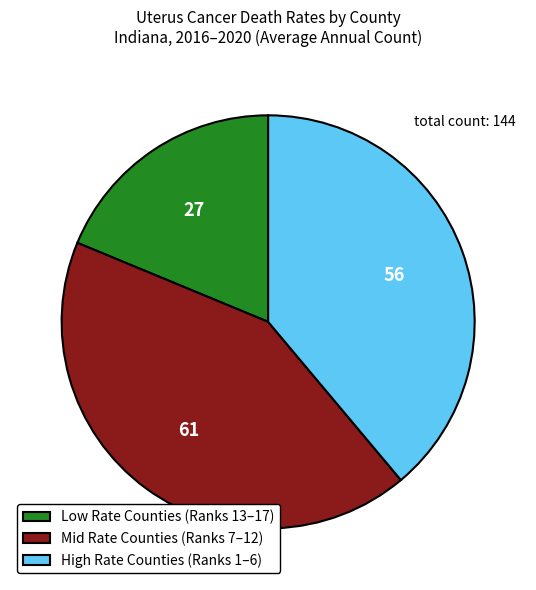

Is there a majority slice in this chart?

No